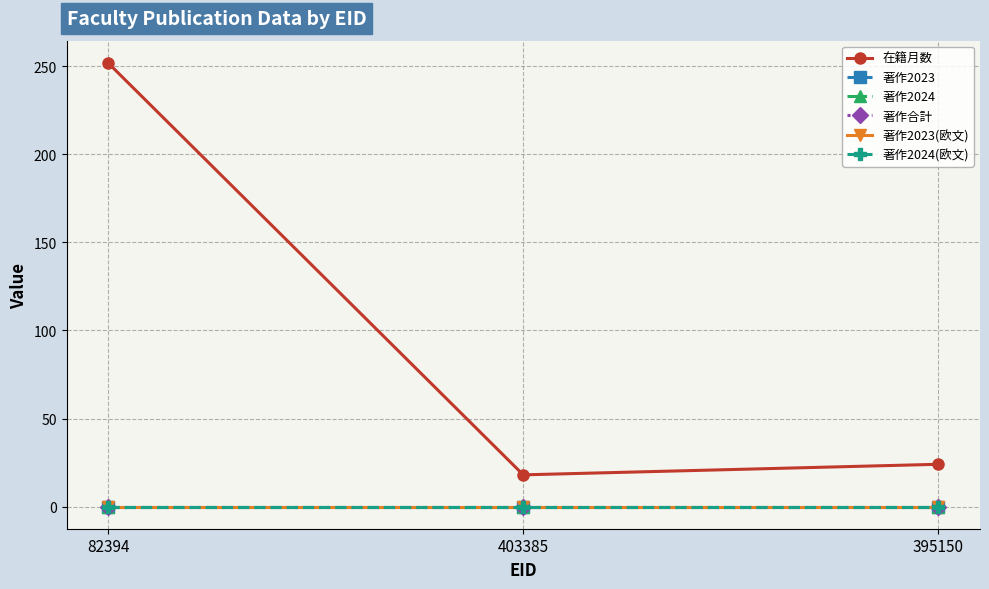

What is the average value of the 在籍月数 series?

98